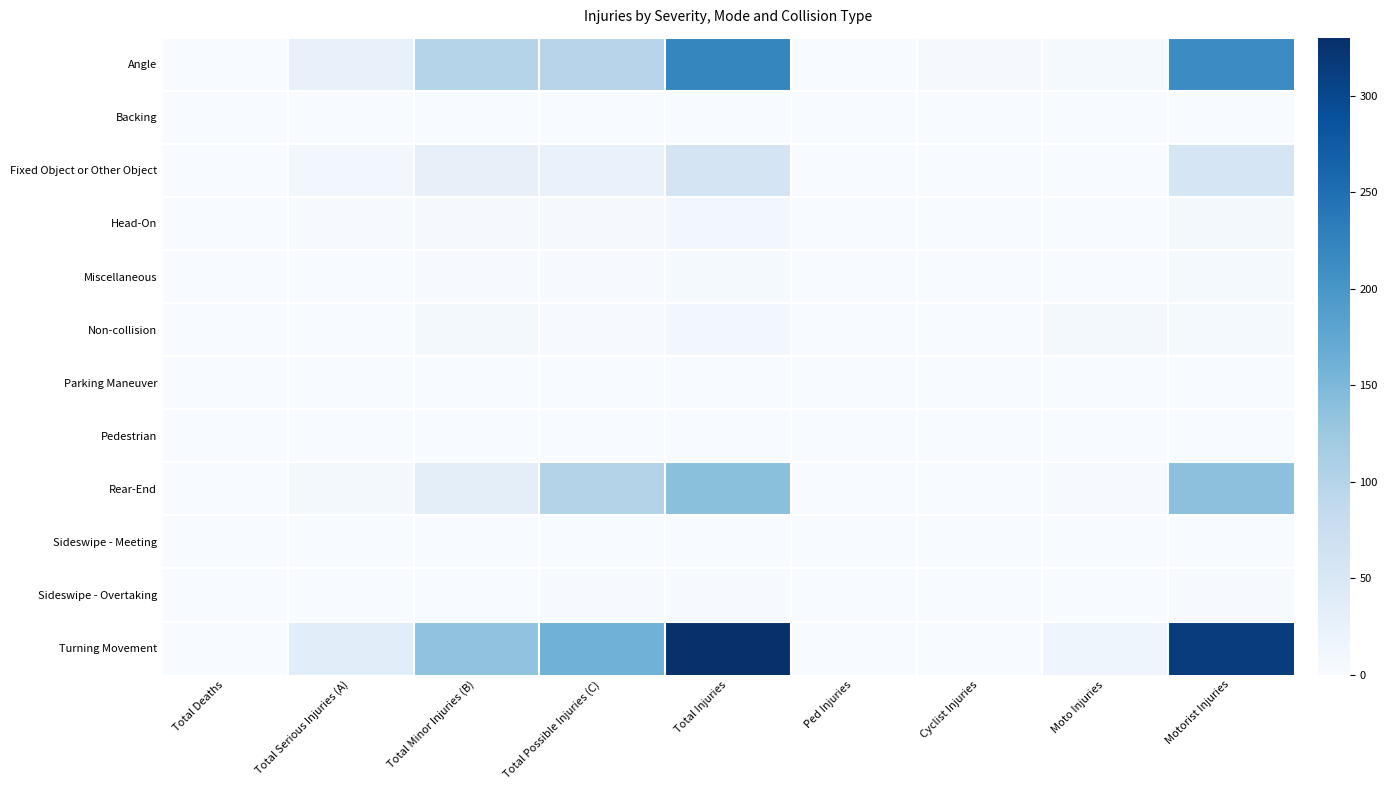

Reading right to left, extract all data points from this chart.

Angle: Motorist Injuries=213	Moto Injuries=5	Cyclist Injuries=3	Ped Injuries=0	Total Injuries=221	Total Possible Injuries (C)=97	Total Minor Injuries (B)=99	Total Serious Injuries (A)=25	Total Deaths=0
Backing: Motorist Injuries=1	Moto Injuries=0	Cyclist Injuries=0	Ped Injuries=0	Total Injuries=1	Total Possible Injuries (C)=0	Total Minor Injuries (B)=1	Total Serious Injuries (A)=0	Total Deaths=0
Fixed Object or Other Object: Motorist Injuries=56	Moto Injuries=1	Cyclist Injuries=0	Ped Injuries=0	Total Injuries=57	Total Possible Injuries (C)=23	Total Minor Injuries (B)=26	Total Serious Injuries (A)=8	Total Deaths=0
Head-On: Motorist Injuries=7	Moto Injuries=0	Cyclist Injuries=1	Ped Injuries=0	Total Injuries=8	Total Possible Injuries (C)=3	Total Minor Injuries (B)=3	Total Serious Injuries (A)=2	Total Deaths=1
Miscellaneous: Motorist Injuries=4	Moto Injuries=0	Cyclist Injuries=0	Ped Injuries=0	Total Injuries=4	Total Possible Injuries (C)=2	Total Minor Injuries (B)=2	Total Serious Injuries (A)=0	Total Deaths=0
Non-collision: Motorist Injuries=4	Moto Injuries=6	Cyclist Injuries=0	Ped Injuries=0	Total Injuries=10	Total Possible Injuries (C)=2	Total Minor Injuries (B)=7	Total Serious Injuries (A)=1	Total Deaths=0
Parking Maneuver: Motorist Injuries=0	Moto Injuries=0	Cyclist Injuries=0	Ped Injuries=0	Total Injuries=0	Total Possible Injuries (C)=0	Total Minor Injuries (B)=0	Total Serious Injuries (A)=0	Total Deaths=0
Pedestrian: Motorist Injuries=0	Moto Injuries=0	Cyclist Injuries=0	Ped Injuries=1	Total Injuries=1	Total Possible Injuries (C)=0	Total Minor Injuries (B)=1	Total Serious Injuries (A)=0	Total Deaths=1
Rear-End: Motorist Injuries=137	Moto Injuries=2	Cyclist Injuries=0	Ped Injuries=0	Total Injuries=139	Total Possible Injuries (C)=101	Total Minor Injuries (B)=31	Total Serious Injuries (A)=7	Total Deaths=1
Sideswipe - Meeting: Motorist Injuries=1	Moto Injuries=0	Cyclist Injuries=0	Ped Injuries=0	Total Injuries=1	Total Possible Injuries (C)=0	Total Minor Injuries (B)=0	Total Serious Injuries (A)=1	Total Deaths=0
Sideswipe - Overtaking: Motorist Injuries=2	Moto Injuries=0	Cyclist Injuries=0	Ped Injuries=0	Total Injuries=2	Total Possible Injuries (C)=2	Total Minor Injuries (B)=0	Total Serious Injuries (A)=0	Total Deaths=0
Turning Movement: Motorist Injuries=314	Moto Injuries=15	Cyclist Injuries=1	Ped Injuries=0	Total Injuries=330	Total Possible Injuries (C)=161	Total Minor Injuries (B)=134	Total Serious Injuries (A)=35	Total Deaths=1